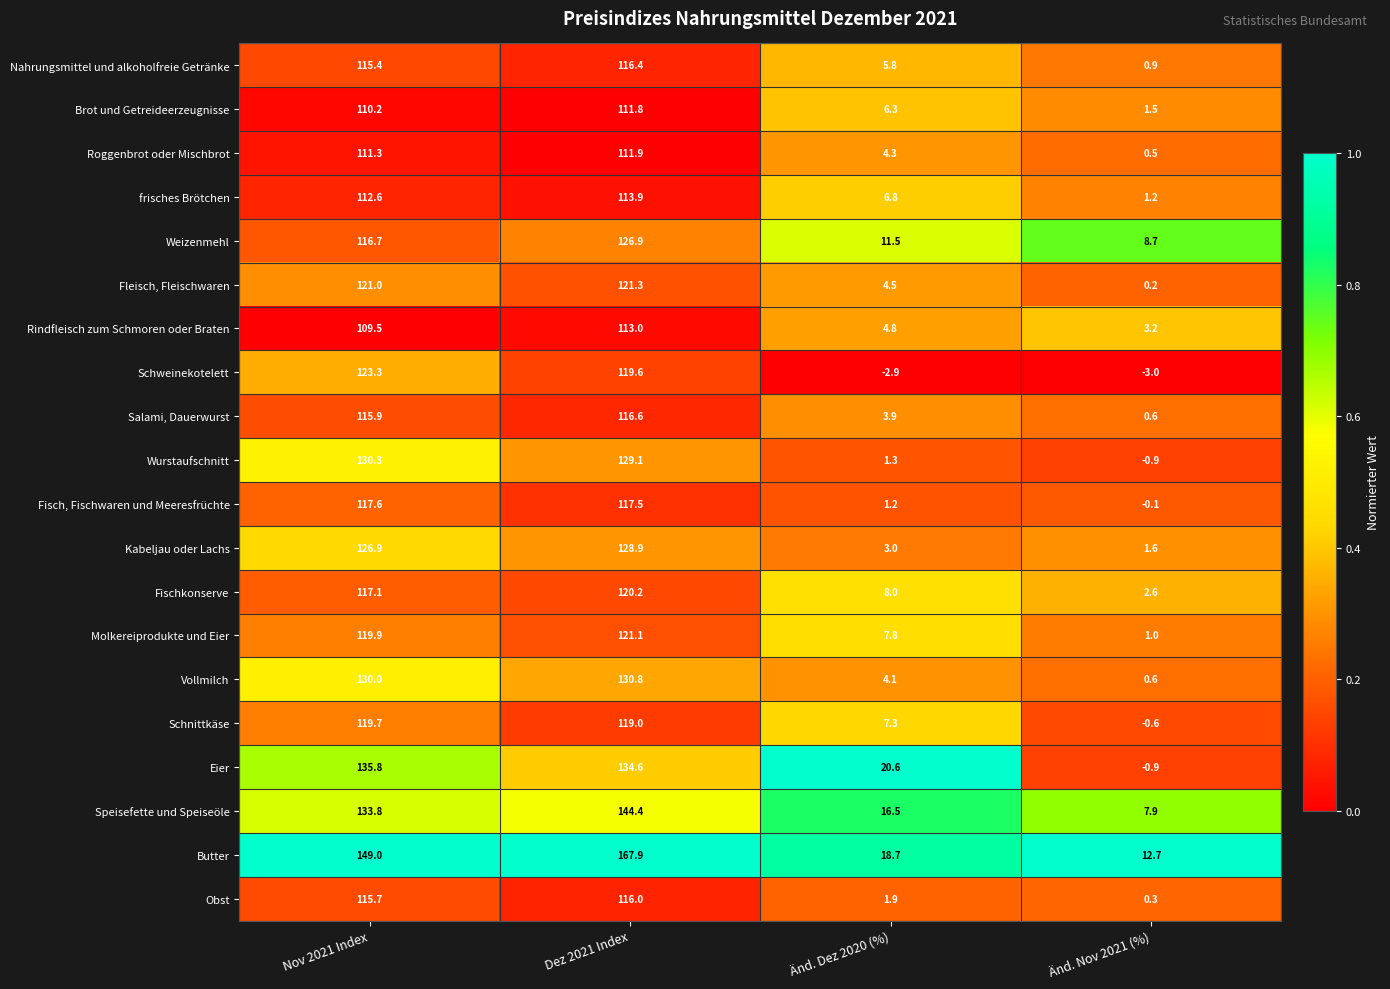

At which category is the sum across all series the highest?

Dez 2021 Index